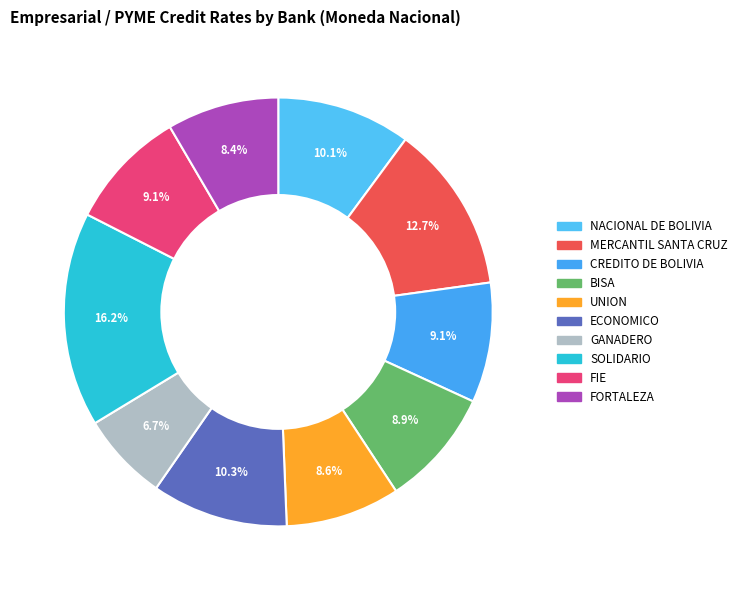

To the nearest percent, what is the difference between the largest and smallest slice percentages?

10%